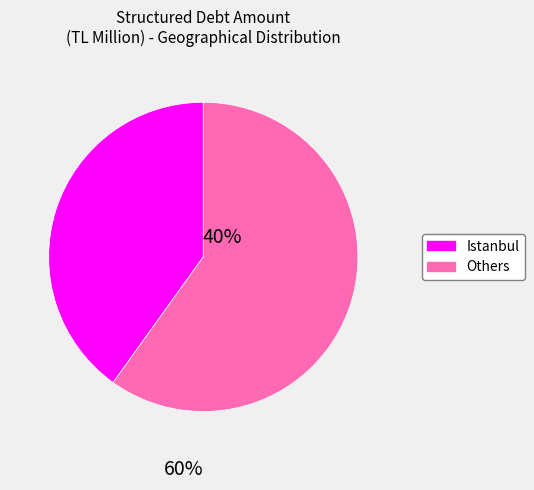

Is there any slice that represents more than half of the pie?

Yes